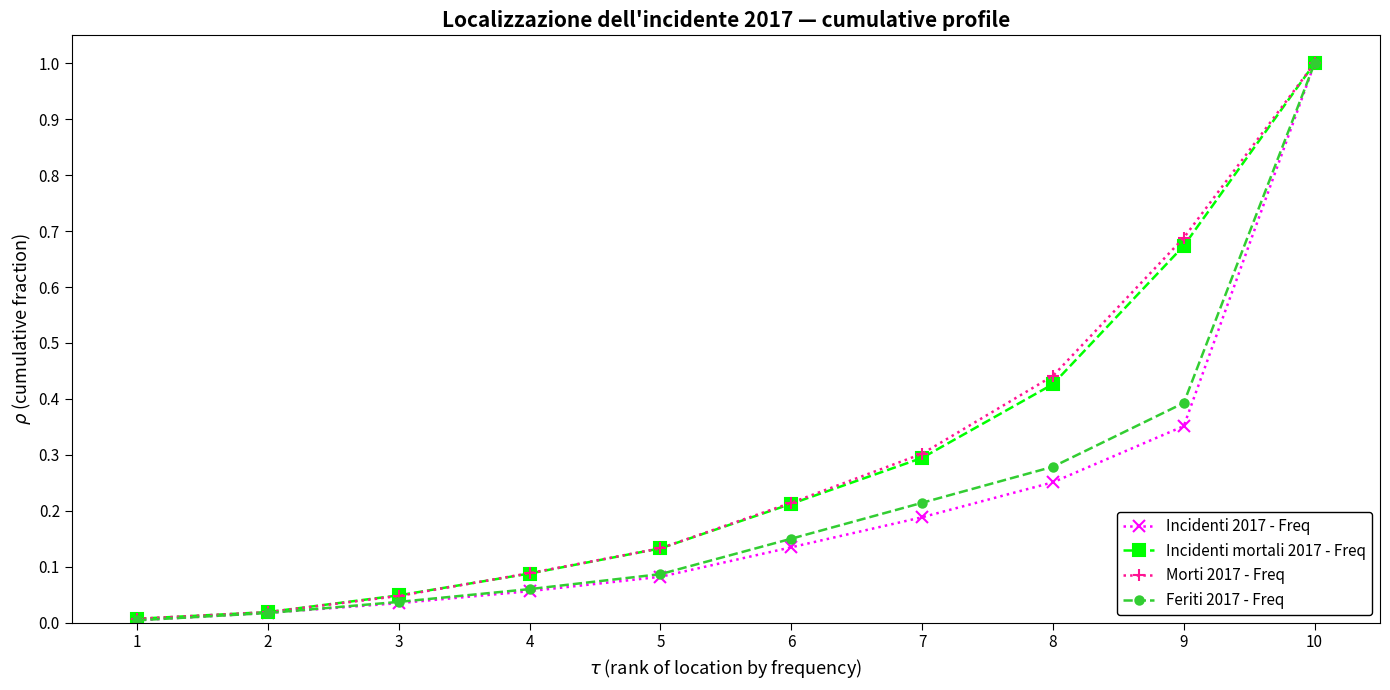

How many lines are shown in the chart?

4